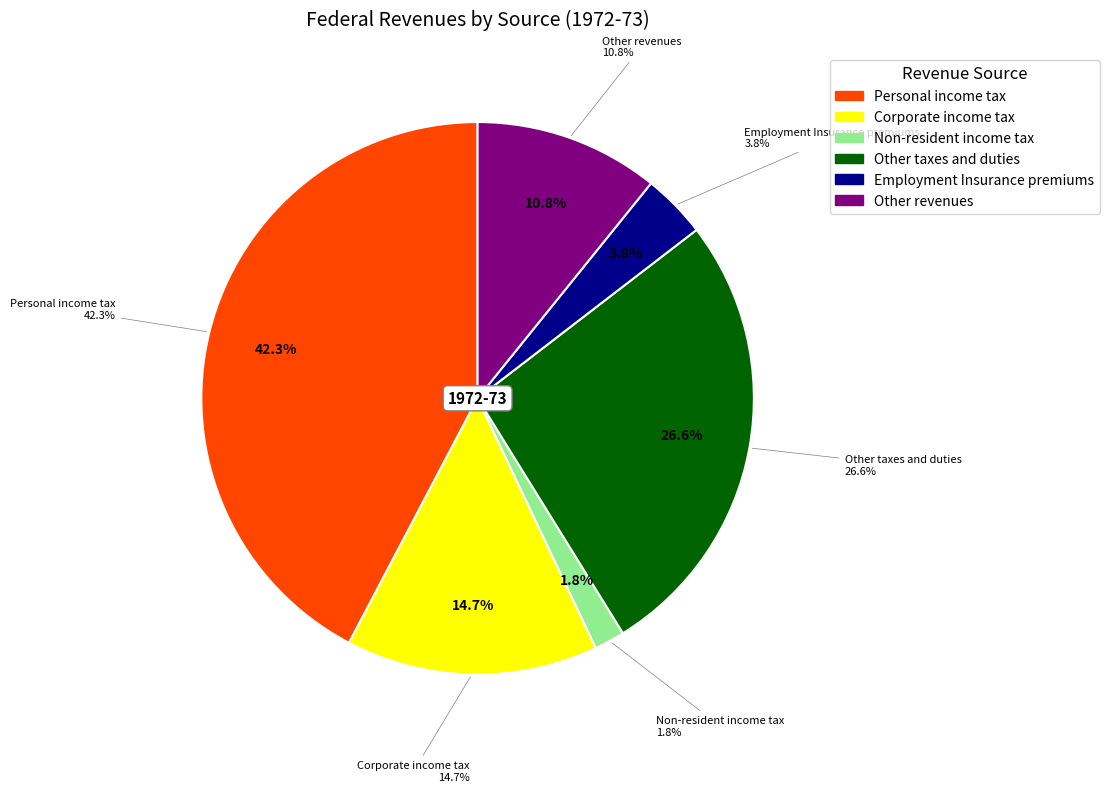

Is there a majority slice in this chart?

No